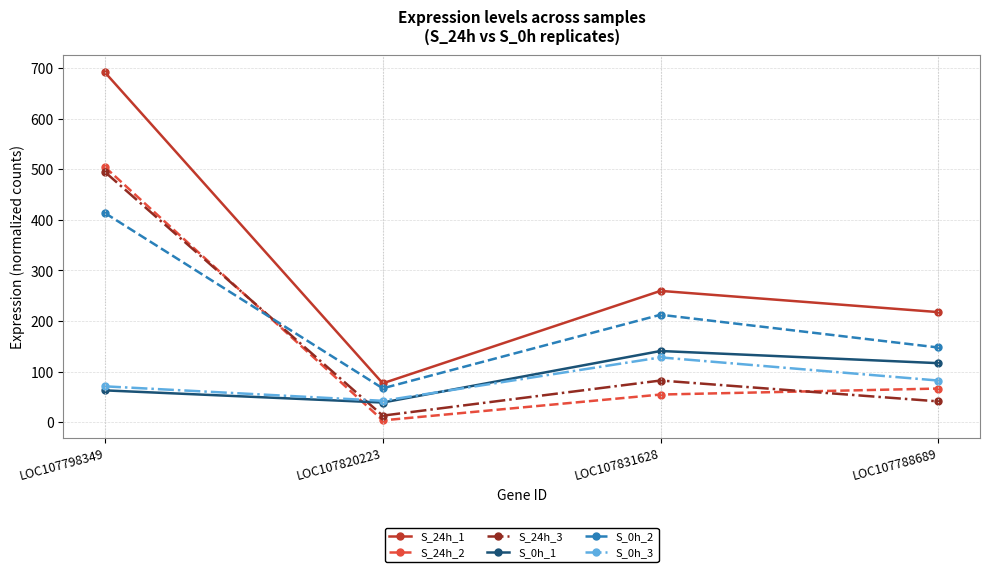

Does the chart have visible grid lines?

Yes